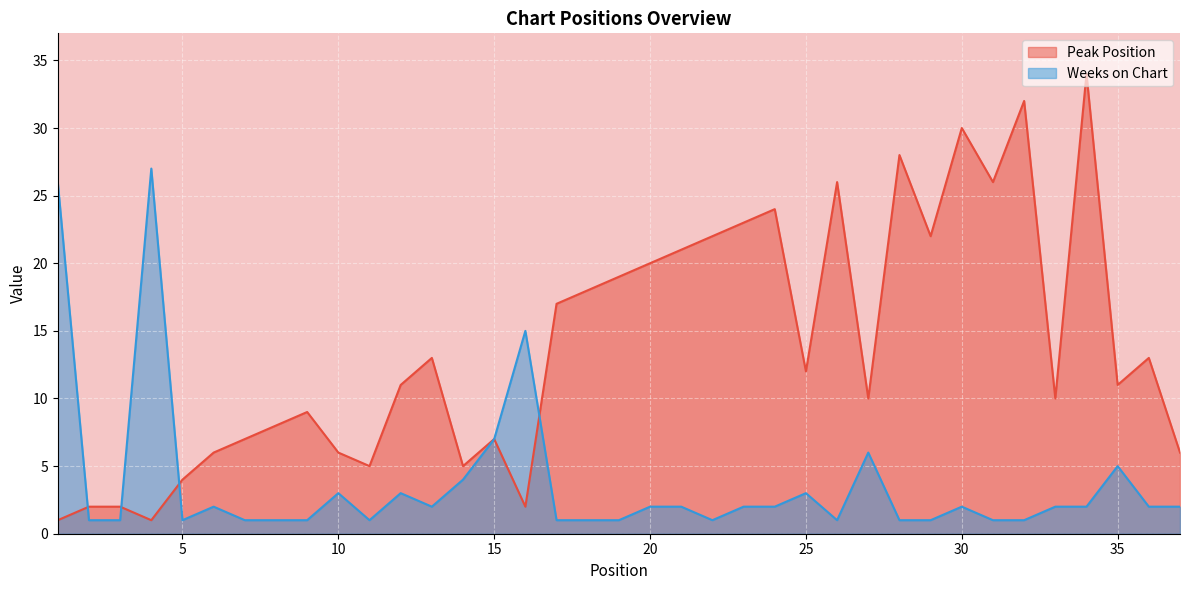

Reading right to left, what are all the values shown in this chart?

Peak Position: 6	13	11	34	10	32	26	30	22	28	10	26	12	24	23	22	21	20	19	18	17	2	7	5	13	11	5	6	9	8	7	6	4	1	2	2	1
Weeks on Chart: 2	2	5	2	2	1	1	2	1	1	6	1	3	2	2	1	2	2	1	1	1	15	7	4	2	3	1	3	1	1	1	2	1	27	1	1	26